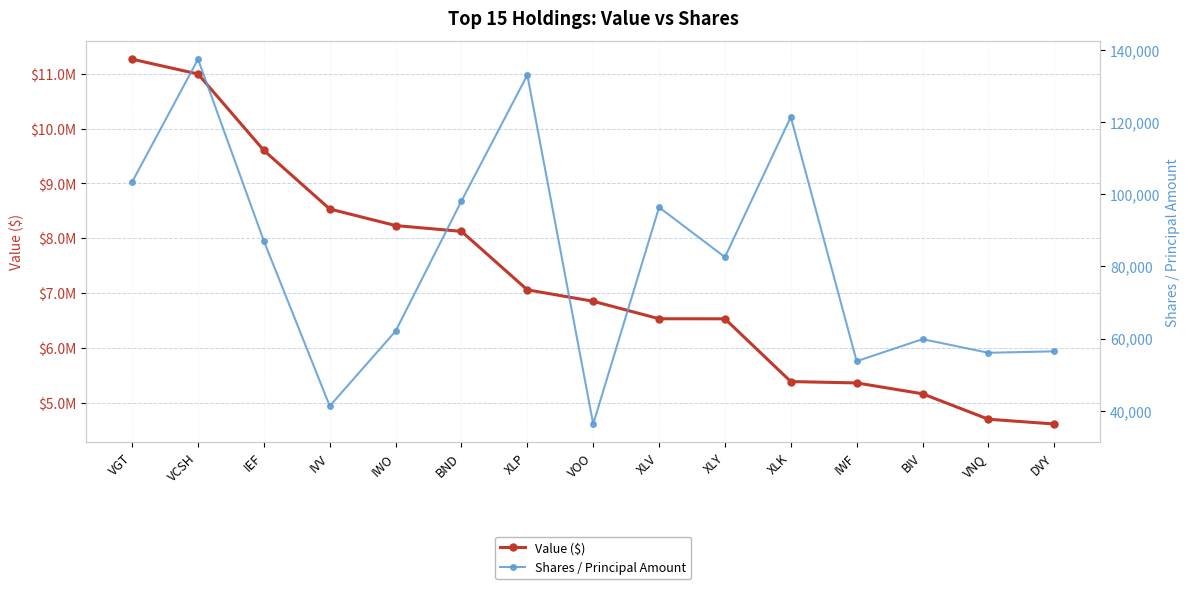

What is the difference between the maximum and minimum values in the Shares / Principal Amount series?

101074